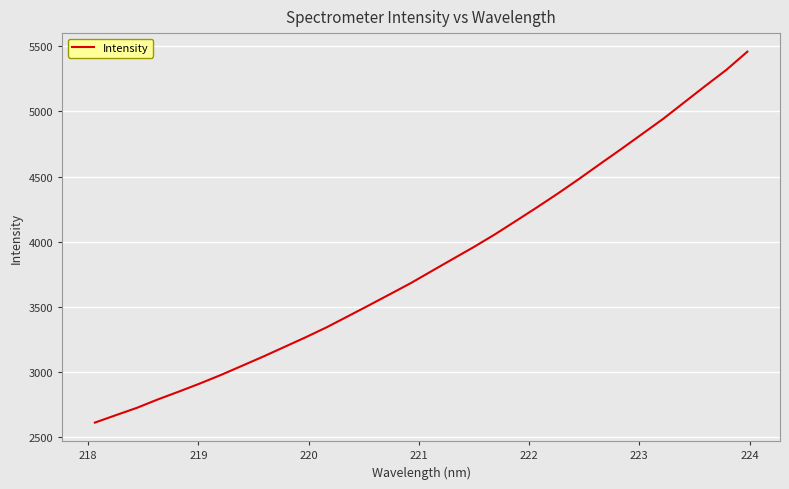

What is the greatest value displayed?

5458.3